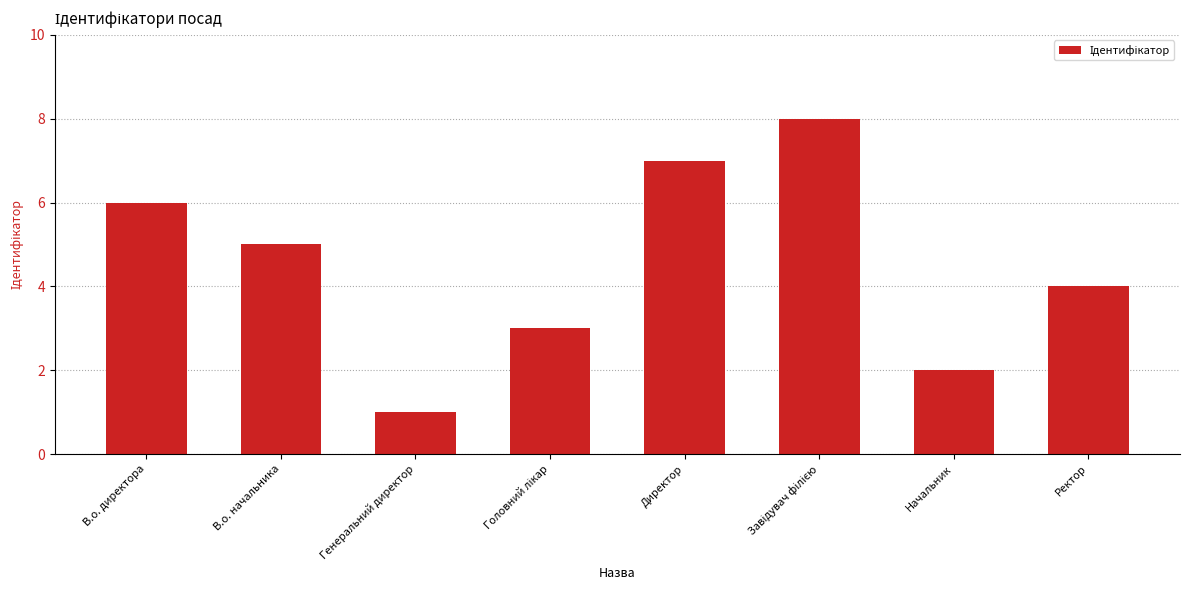

What is the minimum value shown in the chart?

1